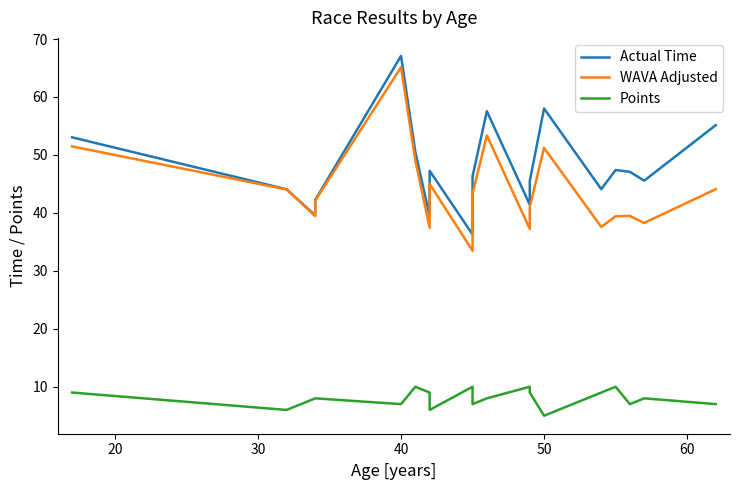

What is the value of the Actual Time point at the 3rd from the left?

39.6